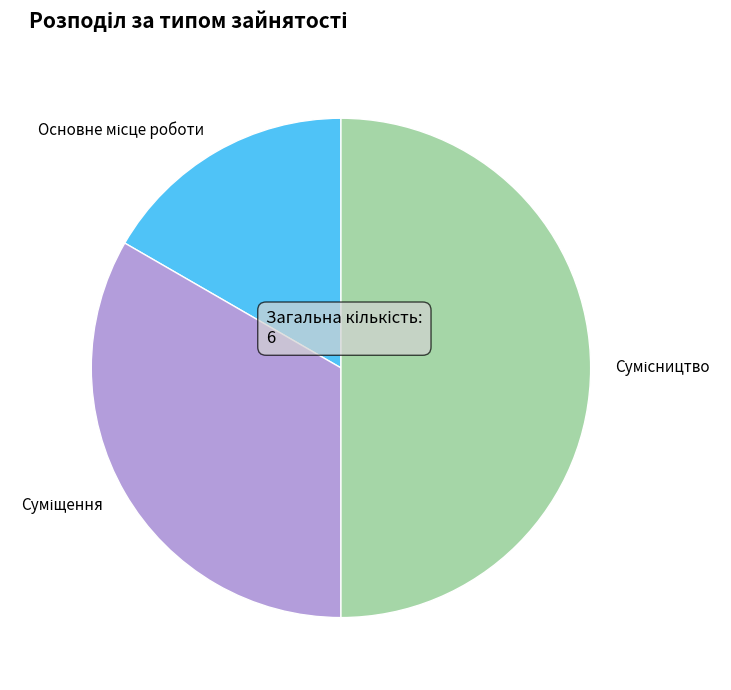

To the nearest percent, what portion does Суміщення represent?

33%